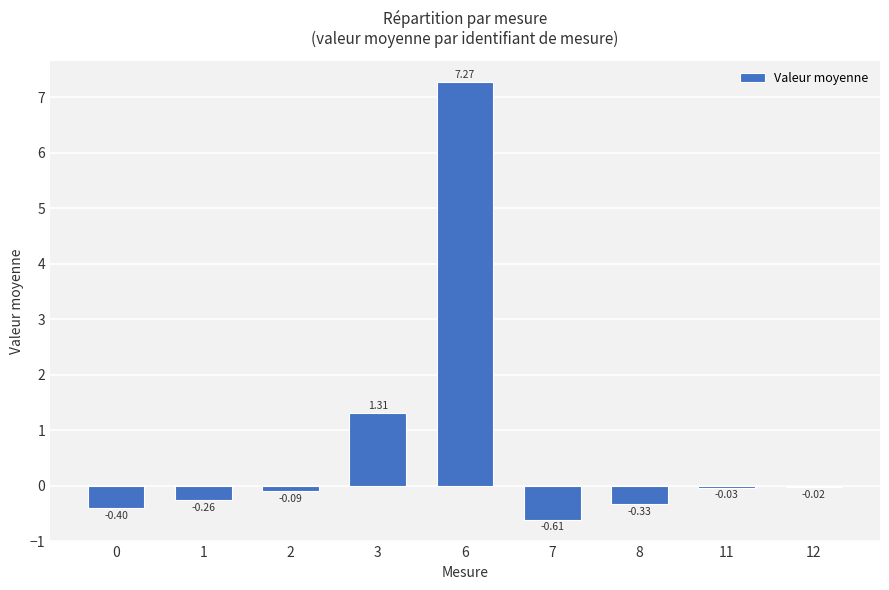

How many series are shown in this chart?

1